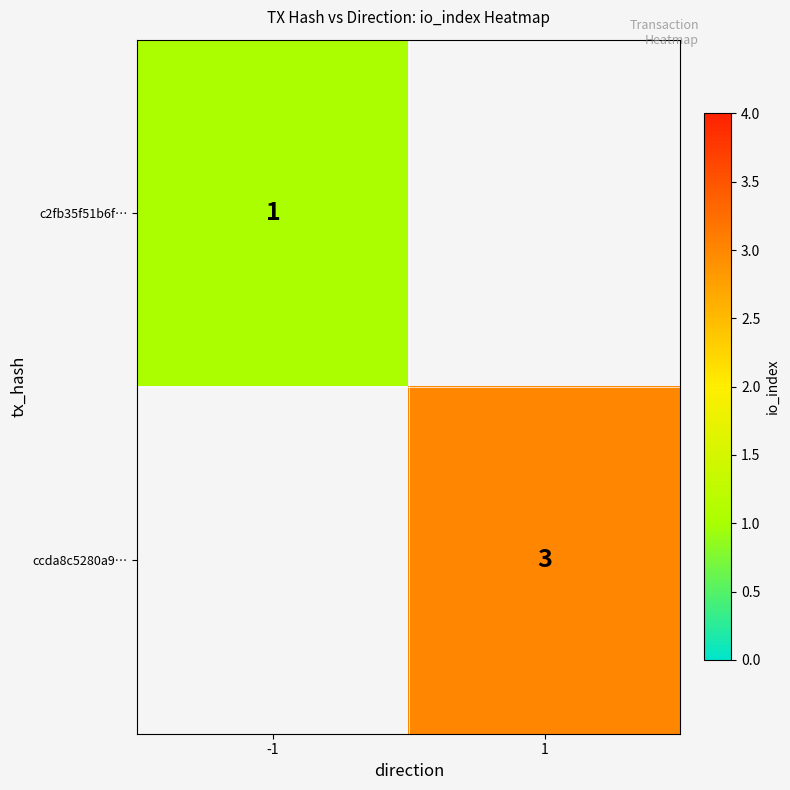

Is the value of c2fb35f51b6f… at -1 greater than the value of ccda8c5280a9… at 1?

No